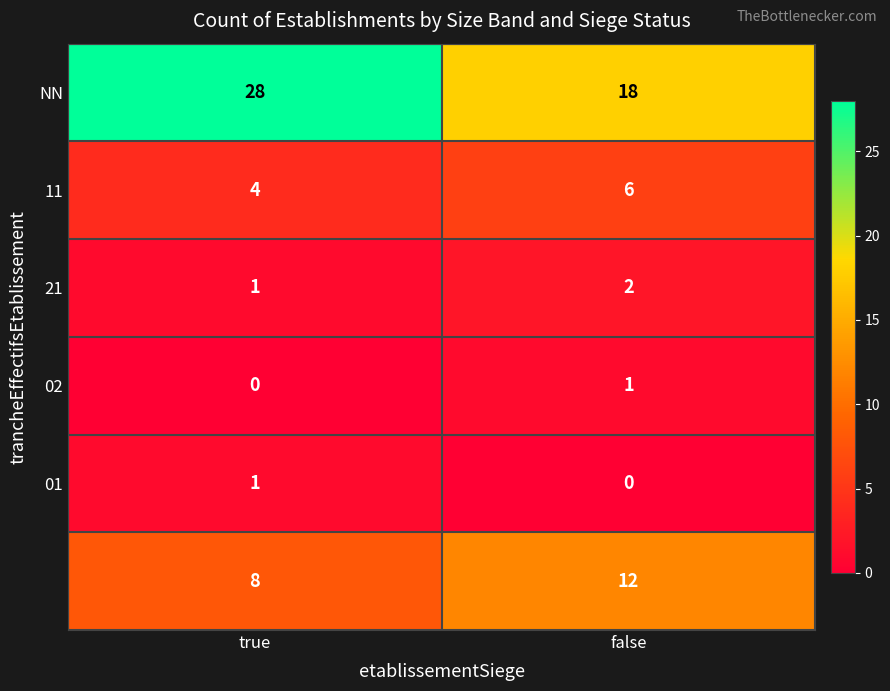

What is the difference between the highest and lowest values at true?

28